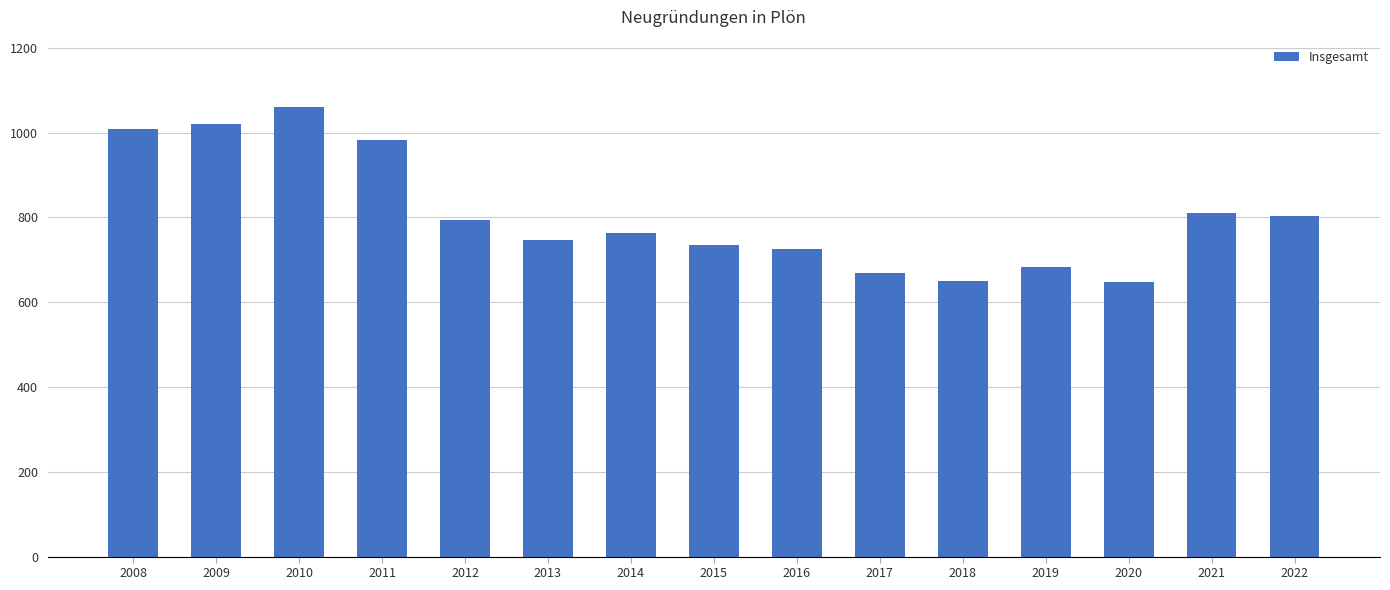

What is the average value?

807